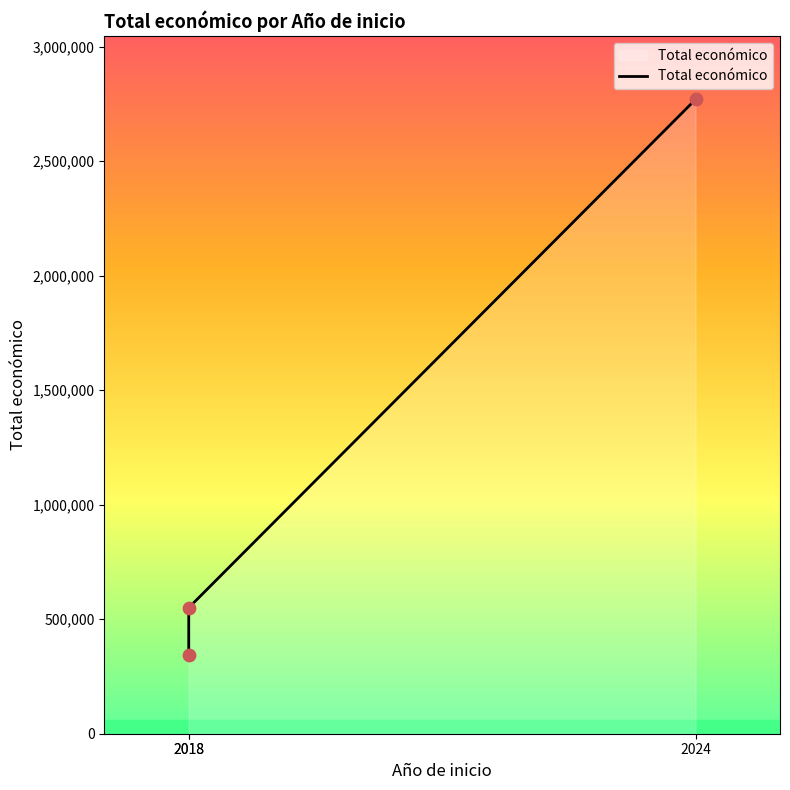

Between 2018 and 2018, which is larger?

2018